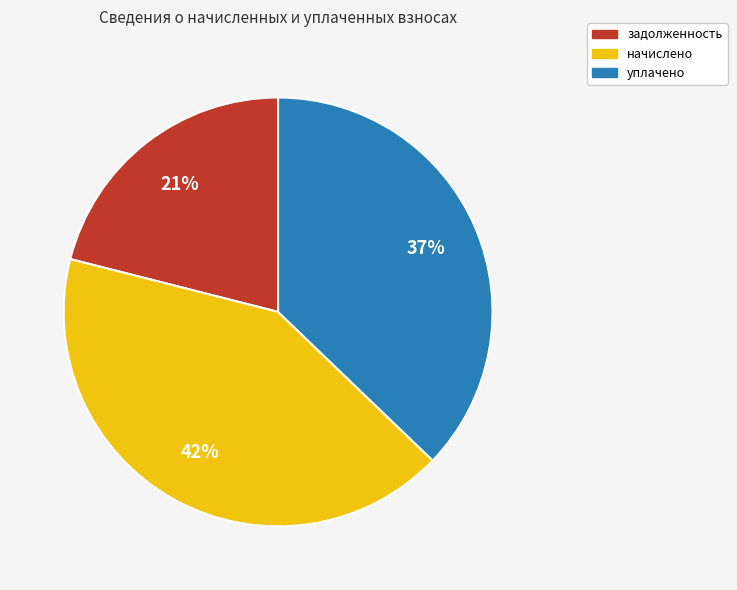

To the nearest percent, what is the difference between the largest and smallest slice percentages?

21%